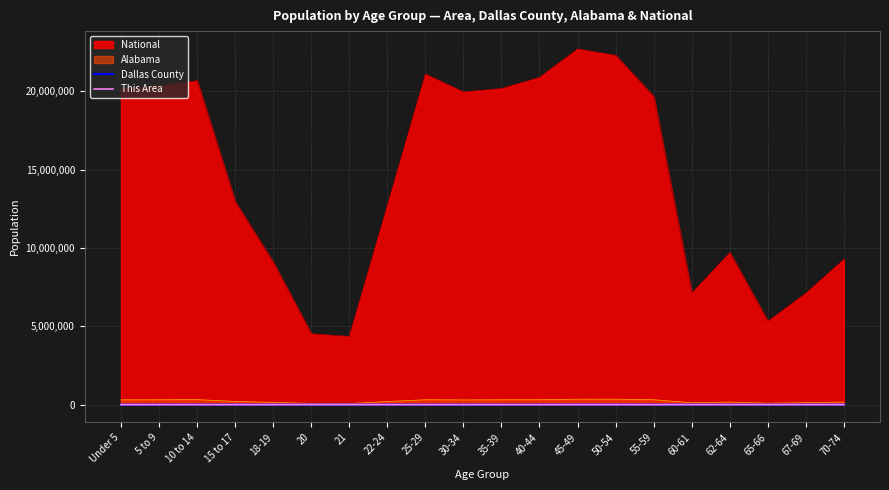

What position from the right is 5 to 9?

19